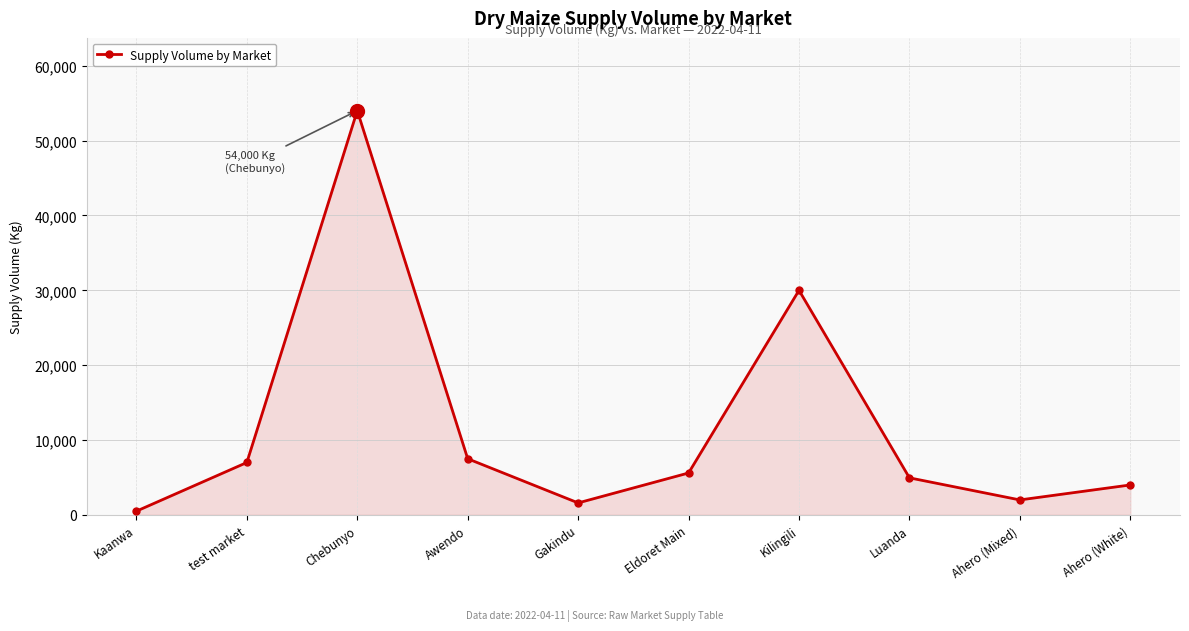

Which label corresponds to the smallest value in the chart?

Kaanwa